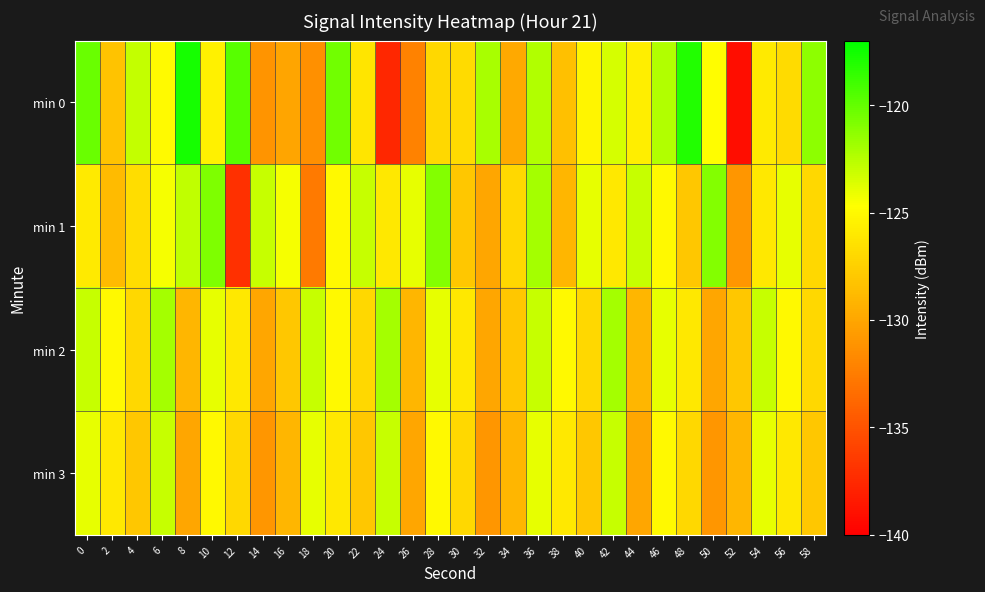

Which series has the widest spread of values?

min 0